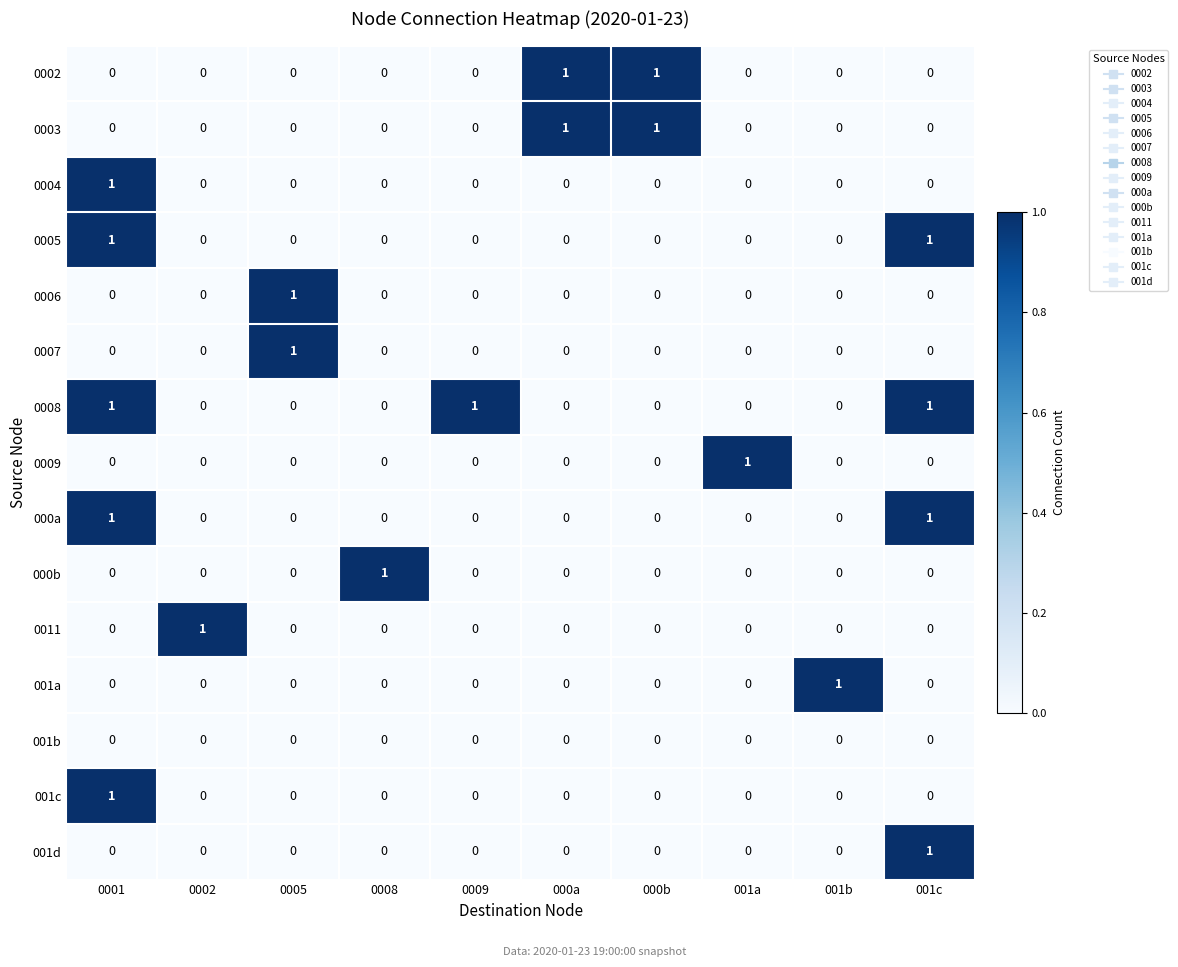

The 0009 series shows 0 at 001c. True or false?

True